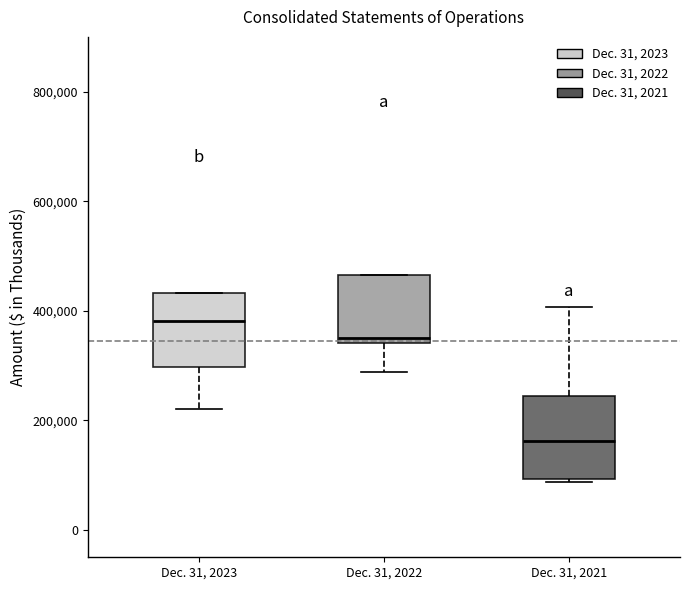

Reading left to right, transcribe this box plot: for each box, give where its median line is, the range the box spans, and where its two whiskers end, as read against the y-axis. The values are not printed on the chart, so give them approximately, as read against the axis.

Dec. 31, 2023: median 380000, box 300000 to 440000, whiskers 220000 to 440000
Dec. 31, 2022: median 360000, box 340000 to 460000, whiskers 280000 to 460000
Dec. 31, 2021: median 160000, box 100000 to 240000, whiskers 80000 to 400000